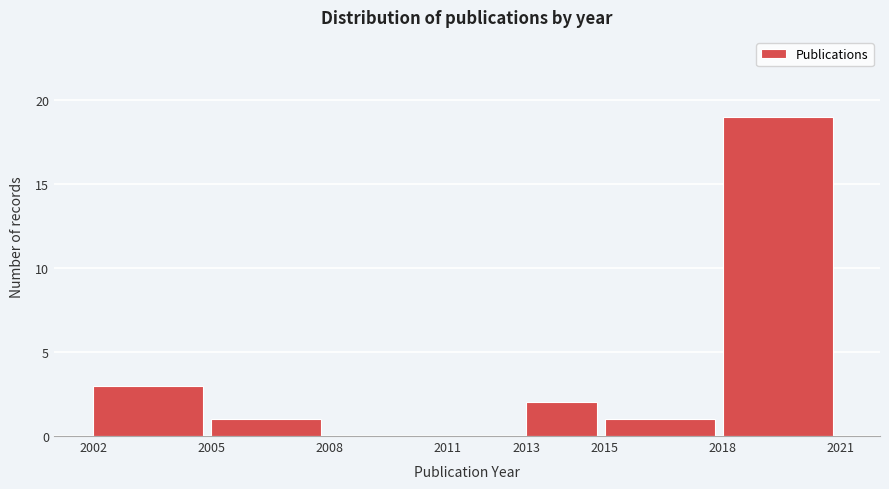

Reading right to left, extract all data points from this chart.

2018=19	2015=1	2013=2	2011=0	2008=0	2005=1	2002=3